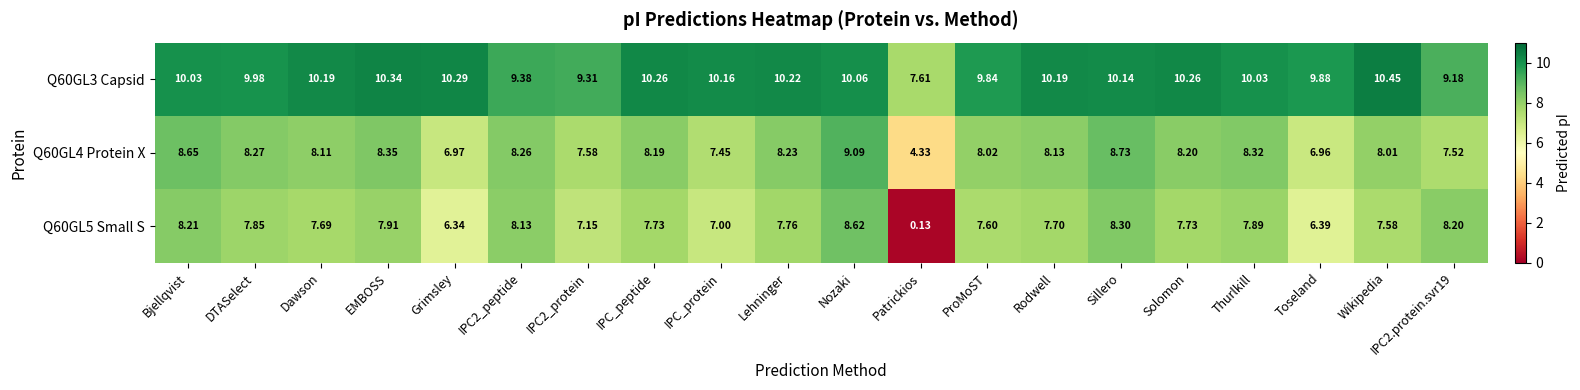

How many distinct data groups are displayed?

3